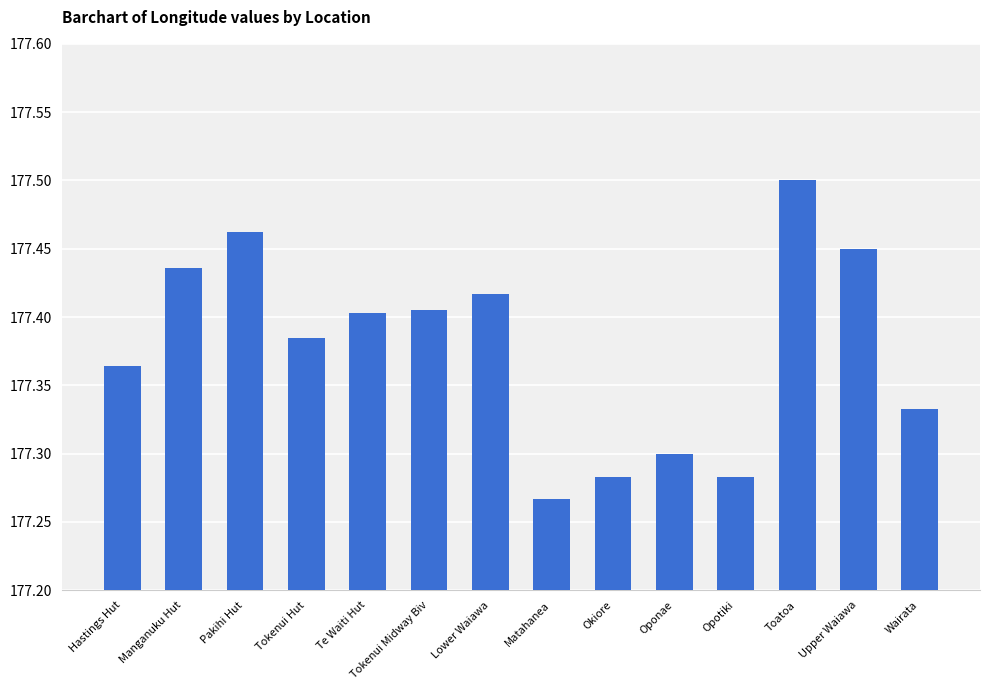

At which category does the chart reach its peak across all series?

Toatoa